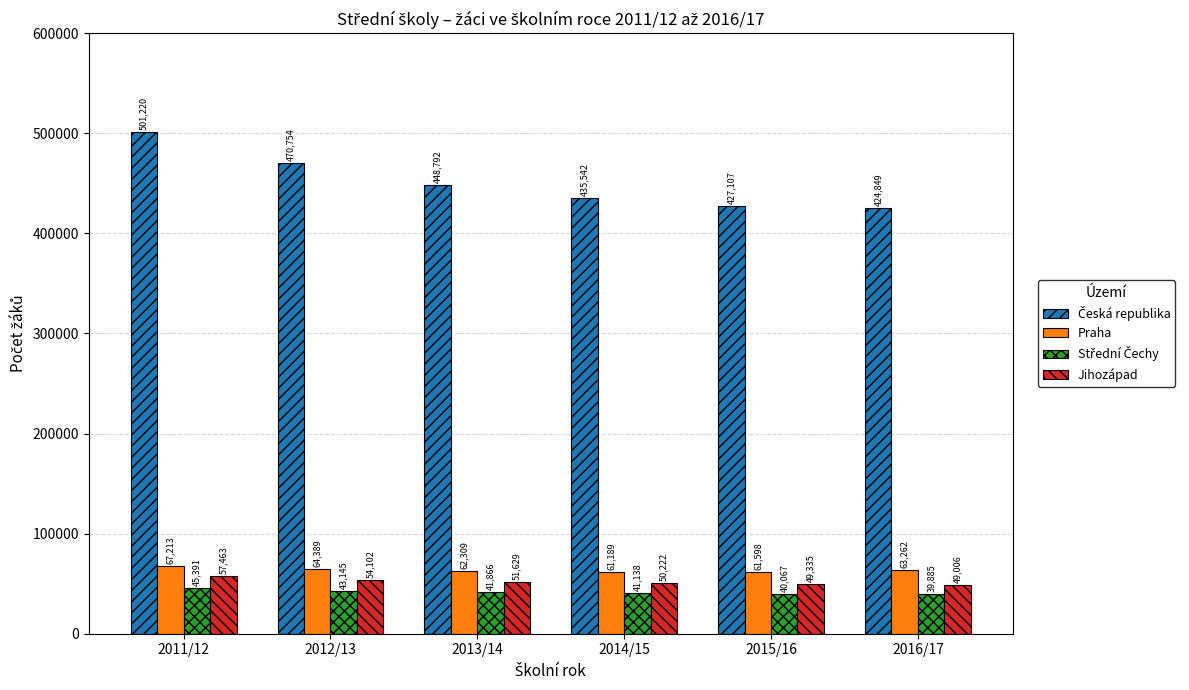

At which label does Praha reach its peak?

2011/12